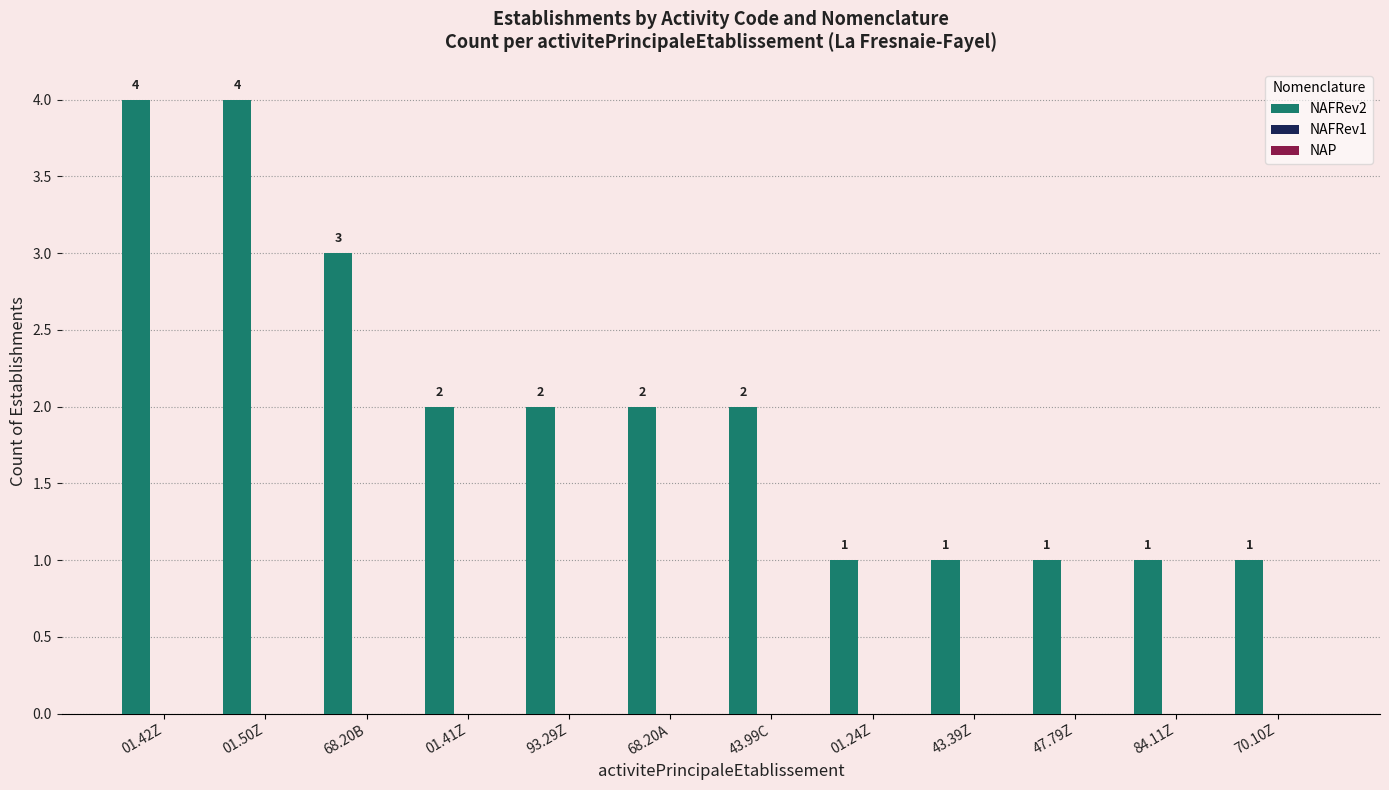

Does the chart contain any negative values?

No